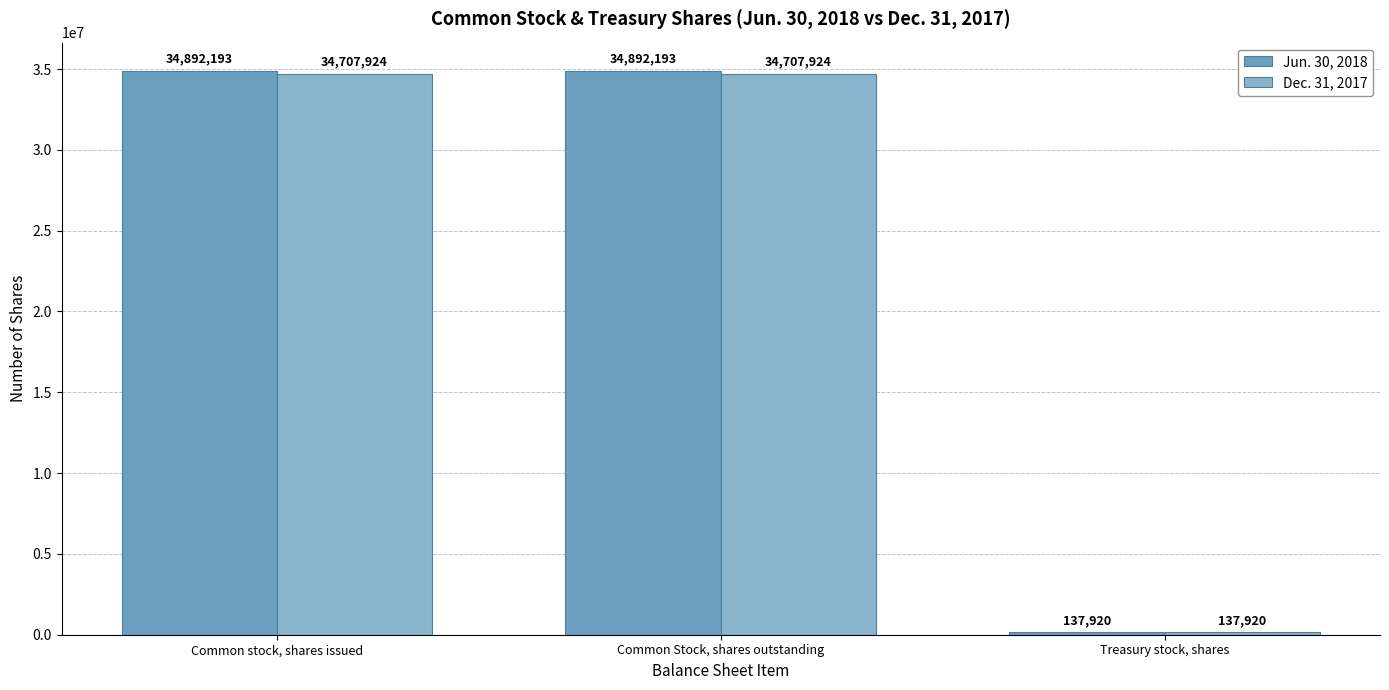

Rank the series at Common Stock, shares outstanding from highest to lowest value.

Jun. 30, 2018, Dec. 31, 2017